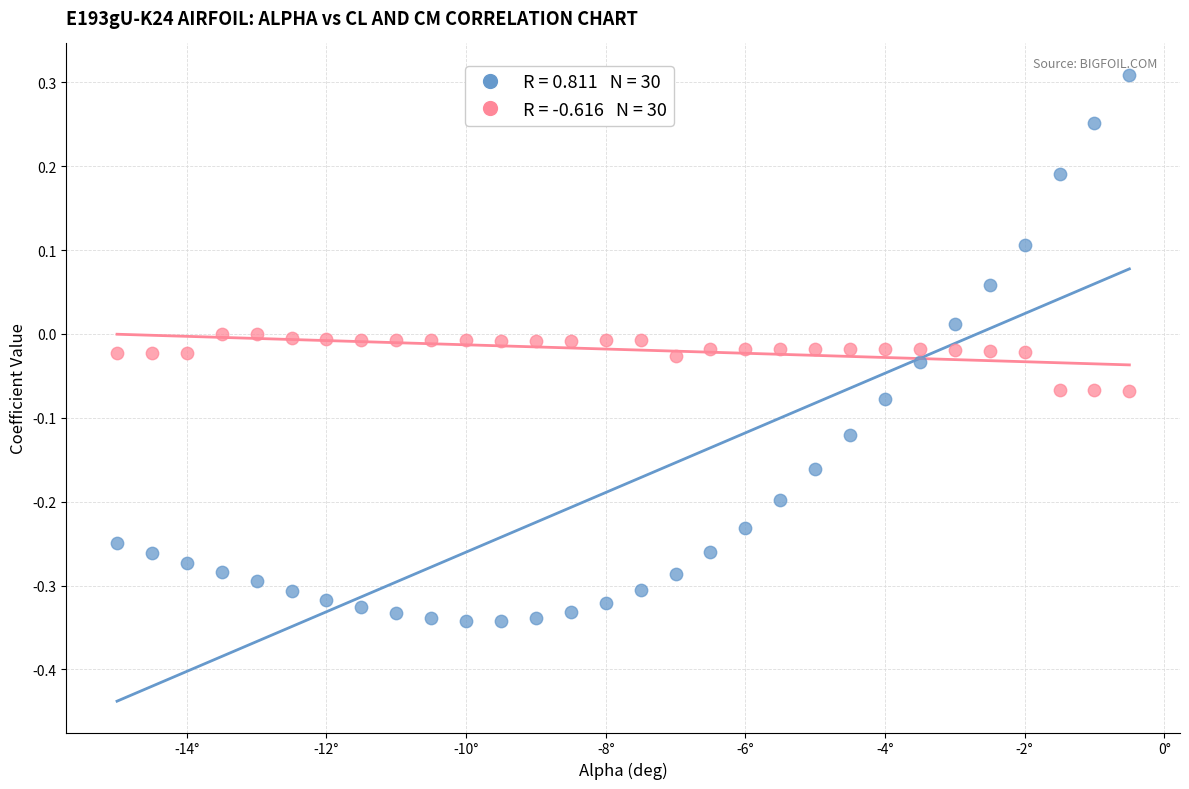

Across all data points, what is the range of Y values (max minus min)?

0.7